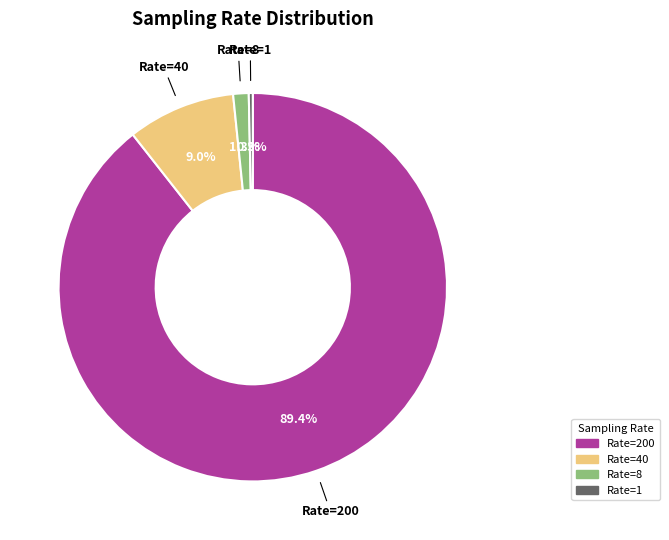

Does any single category account for the majority?

Yes